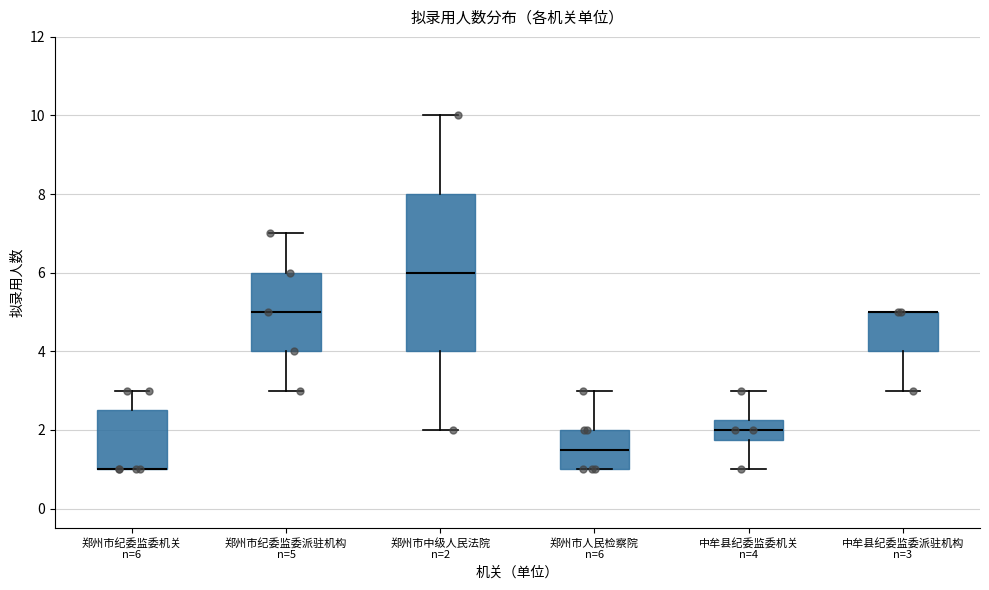

Reading left to right, transcribe this box plot: for each box, give where its median line is, the range the box spans, and where its two whiskers end, as read against the y-axis. The values are not printed on the chart, so give them approximately, as read against the axis.

郑州市纪委监委机关 n=6: median 1.0 (drawn on the box's lower edge), box 1.0 to 2.6, whiskers 1.0 to 3.0
郑州市纪委监委派驻机构 n=5: median 5.0, box 4.0 to 6.0, whiskers 3.0 to 7.0
郑州市中级人民法院 n=2: median 6.0, box 4.0 to 8.0, whiskers 2.0 to 10.0
郑州市人民检察院 n=6: median 1.6, box 1.0 to 2.0, whiskers 1.0 to 3.0
中牟县纪委监委机关 n=4: median 2.0, box 1.8 to 2.2, whiskers 1.0 to 3.0
中牟县纪委监委派驻机构 n=3: median 5.0 (drawn on the box's upper edge), box 4.0 to 5.0, whiskers 3.0 to 5.0